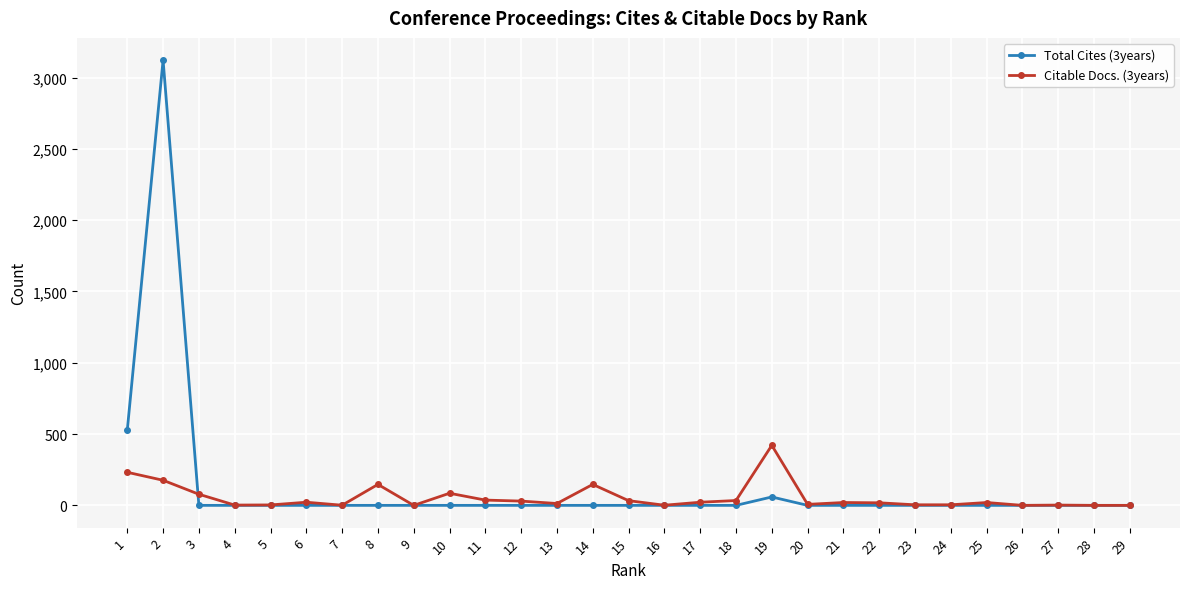

True or false: Citable Docs. (3years) and Total Cites (3years) intersect in this chart.

True